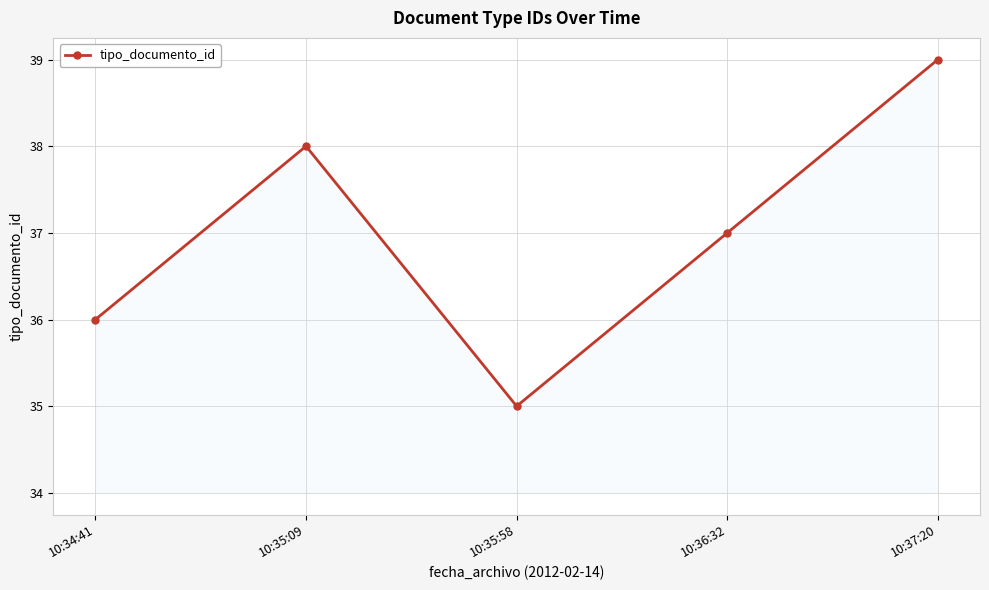

Does the chart display data point markers on the line(s)?

Yes